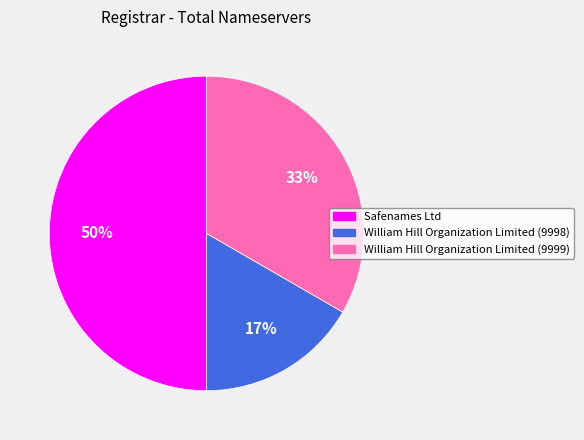

Rank the categories by value from highest to lowest.

Safenames Ltd, William Hill Organization Limited (9999), William Hill Organization Limited (9998)